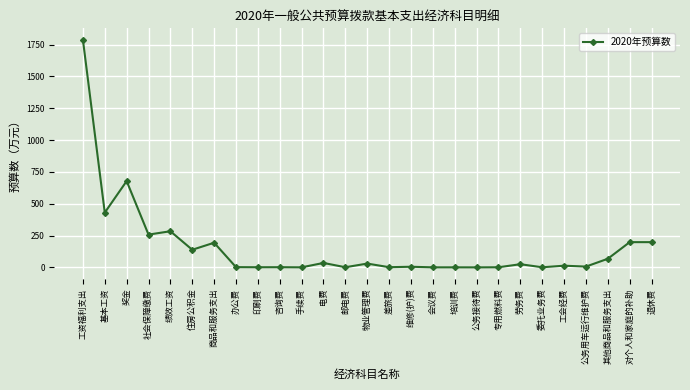

How many distinct data groups are displayed?

1